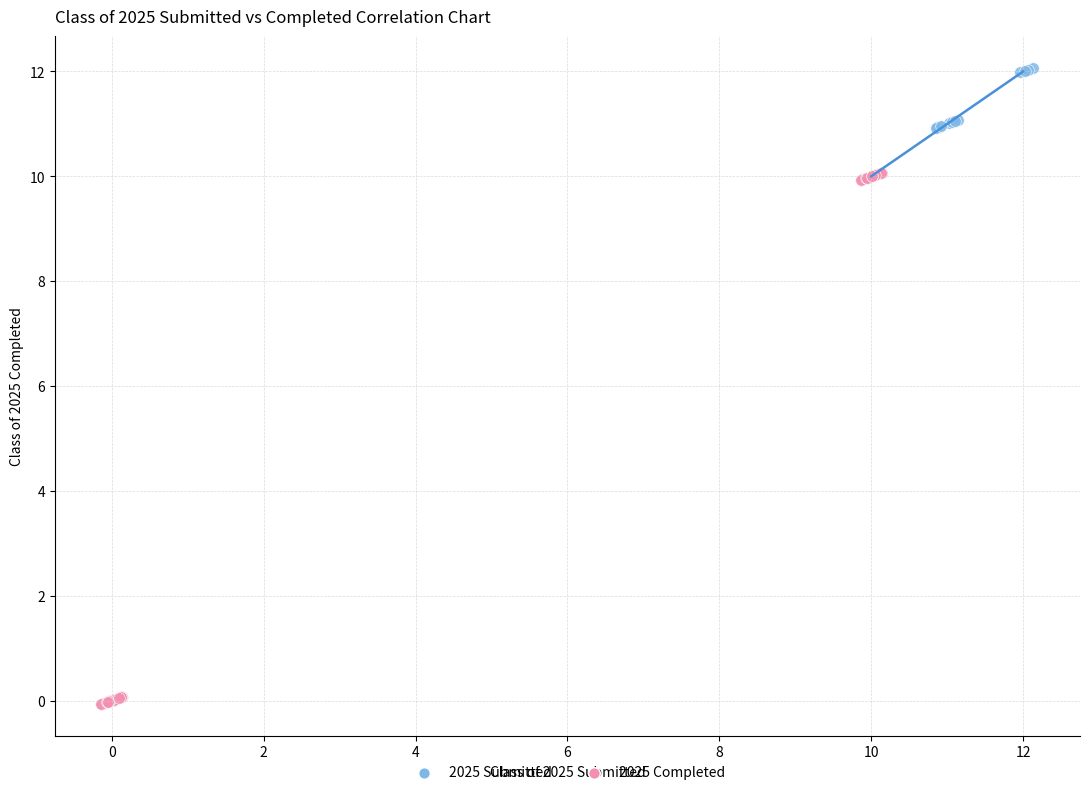

What are all the series names shown in the legend?

2025 Submitted, 2025 Completed